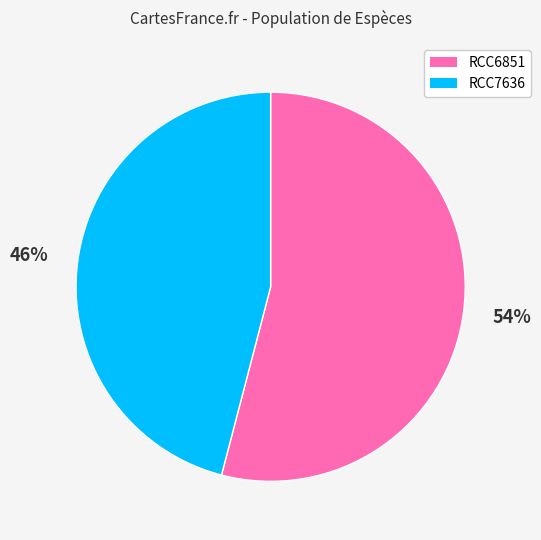

What percentage is the RCC6851 slice, to the nearest percent?

54%